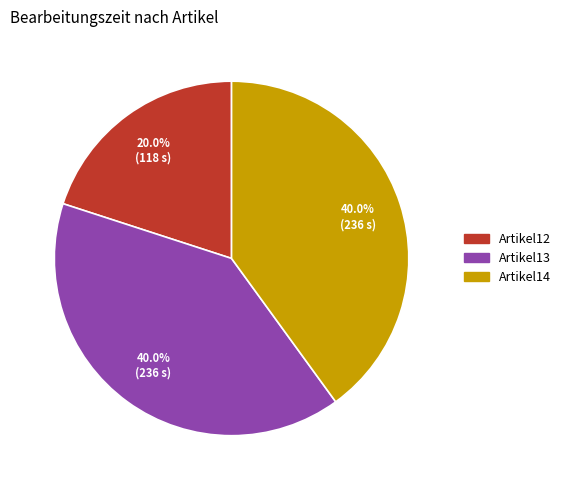

To the nearest percent, what is the combined percentage of Artikel13 and Artikel12?

60%